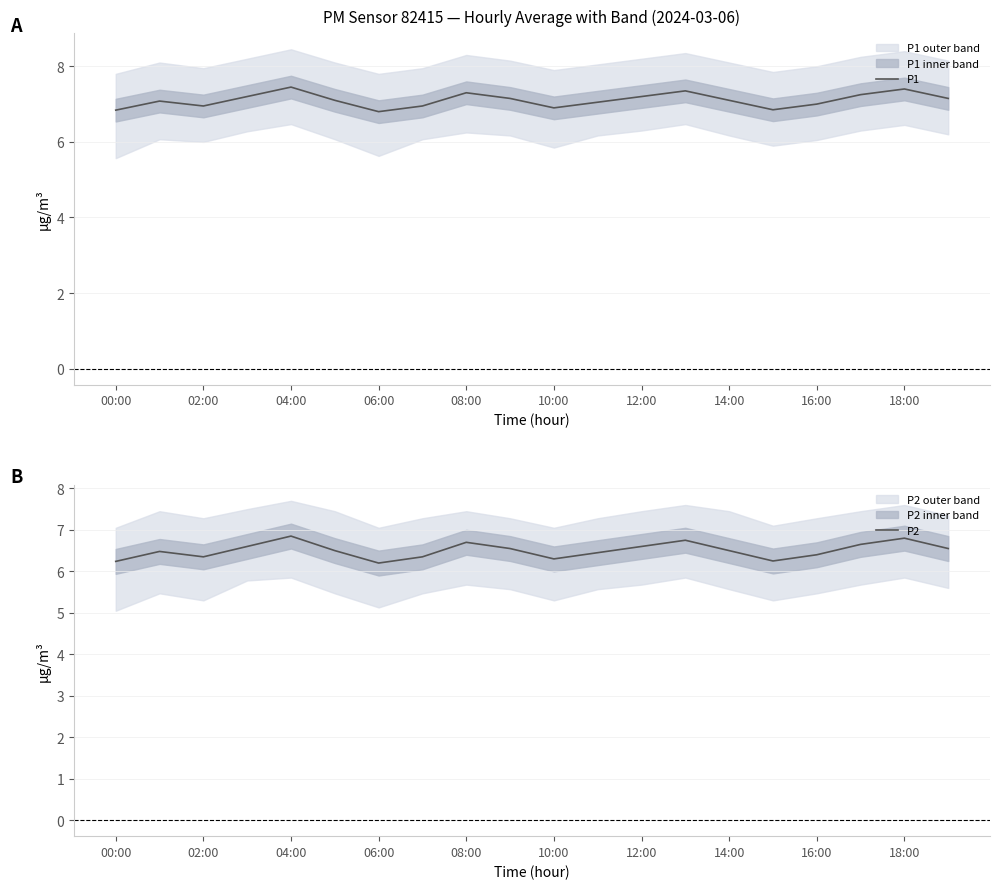

The value of P1 at 14:00 is 12.3. True or false?

False